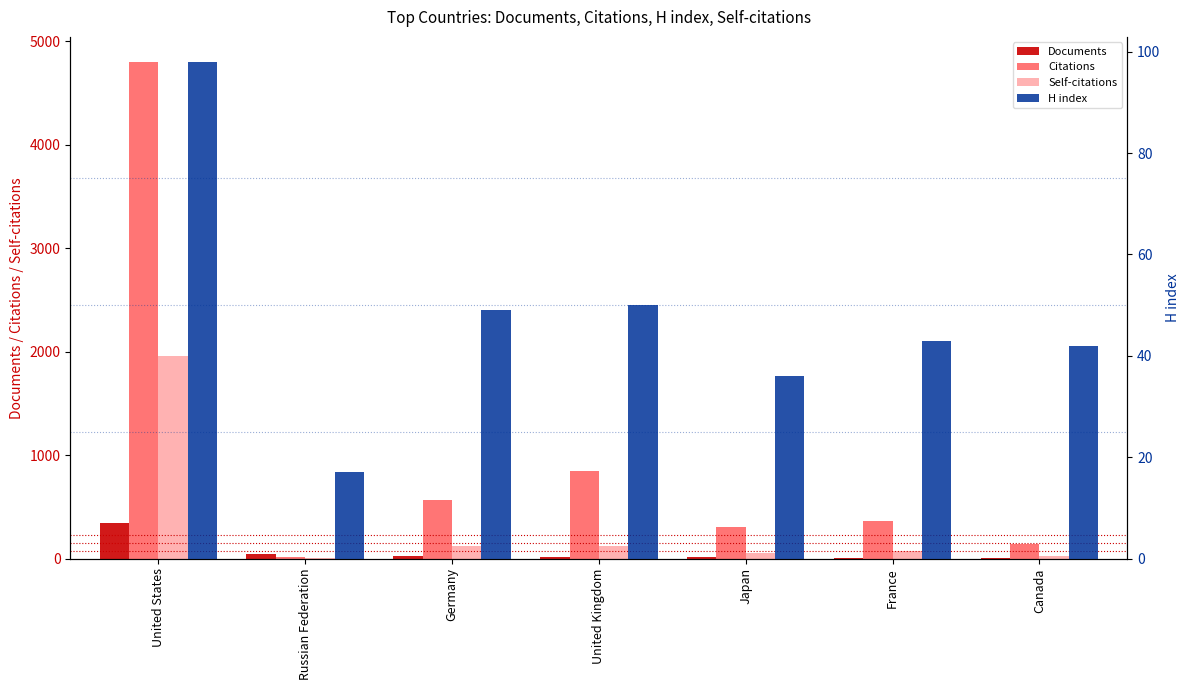

How many values in the Documents series exceed 20?

3